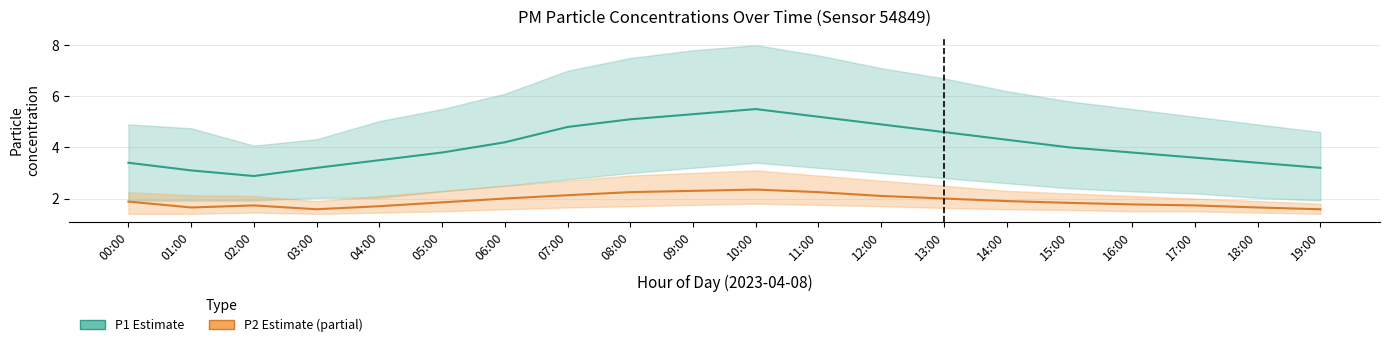

What is the sum of the P2 (PM2.5) values at 00:00 and 08:00?

4.1